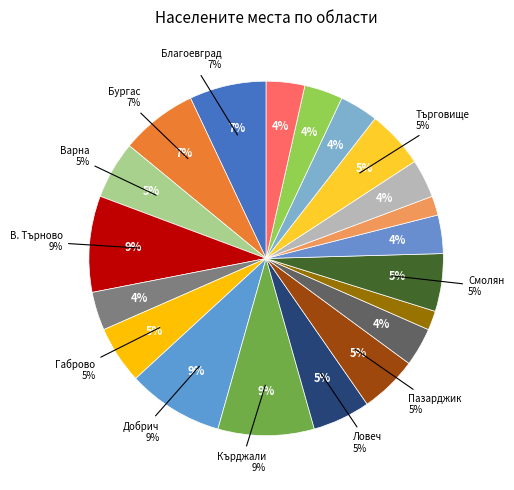

Does any single category account for the majority?

No